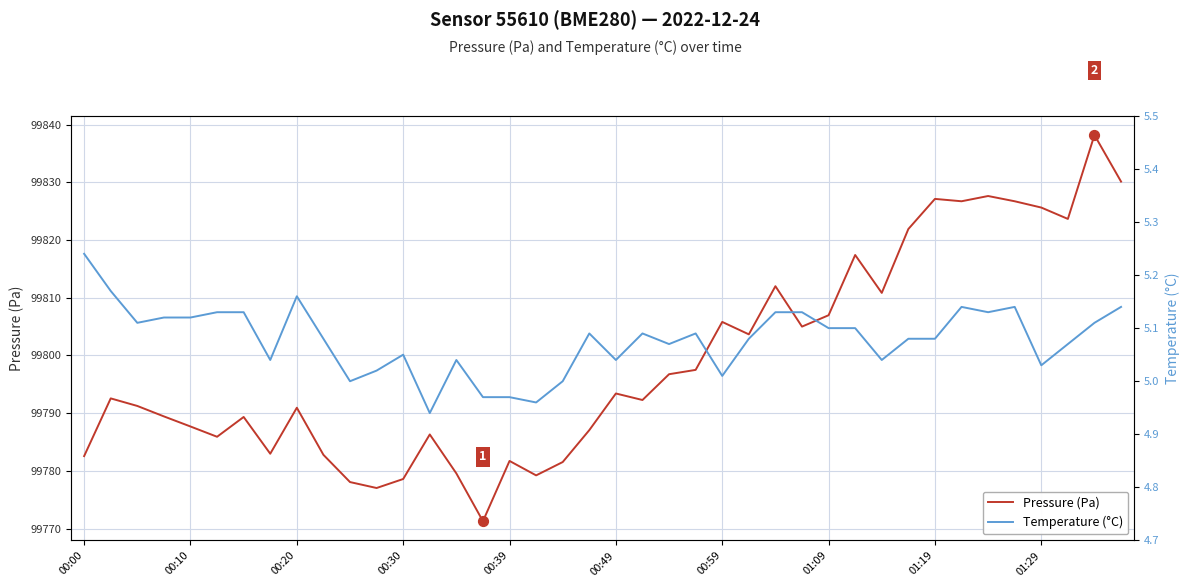

Which series contains the highest Y value?

Pressure (Pa)